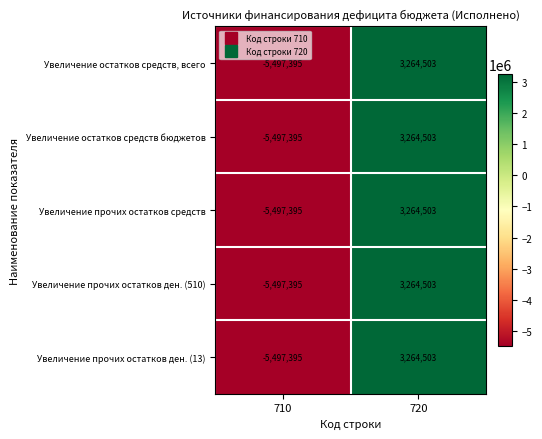

What is the smallest value displayed?

-5497395